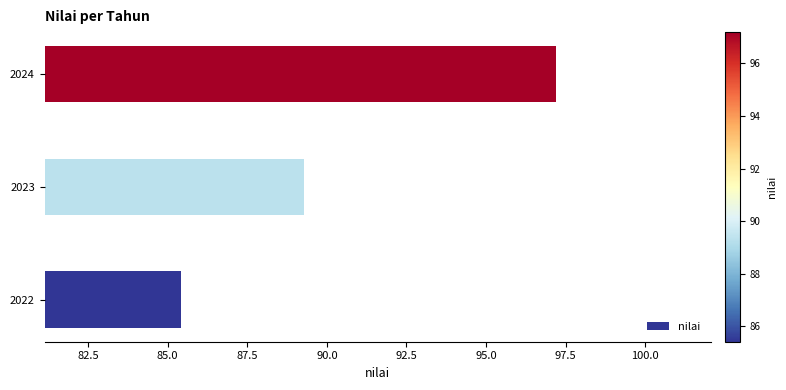

At which category does the chart reach its peak across all series?

2024